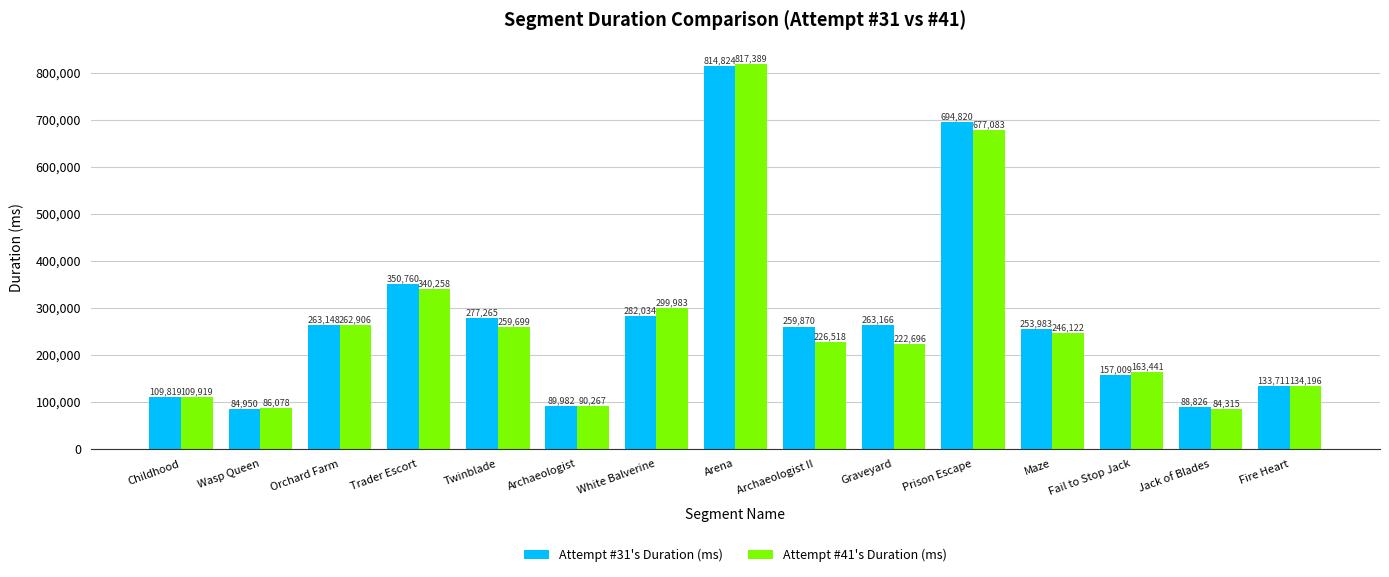

What is the approximate value of Attempt #41's Duration (ms) at Twinblade, to the nearest 10?

259700